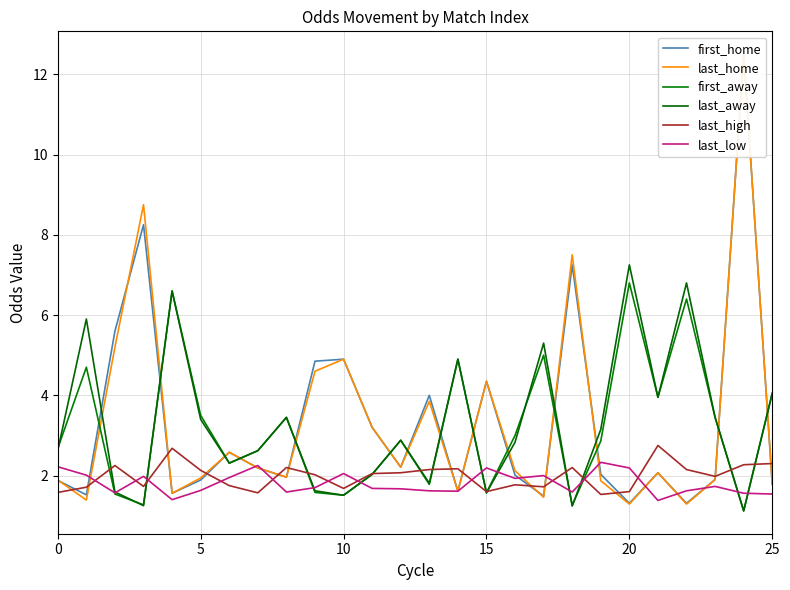

How many values in the last_away series exceed 2?

18